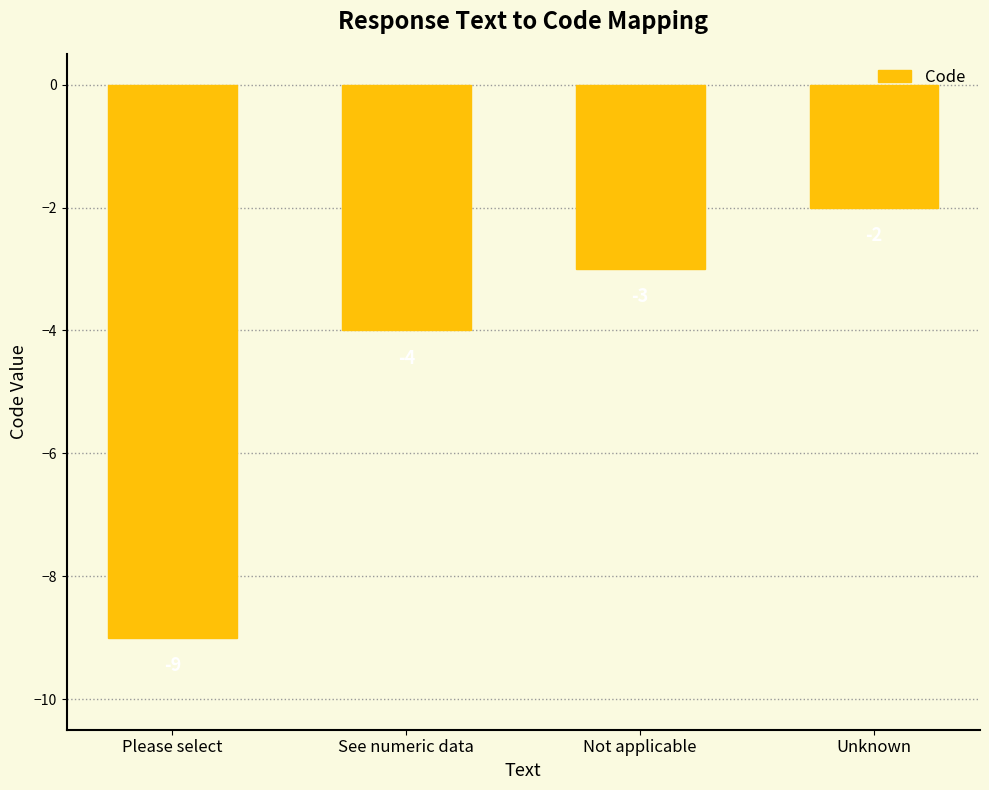

The value at Unknown is -2. True or false?

True